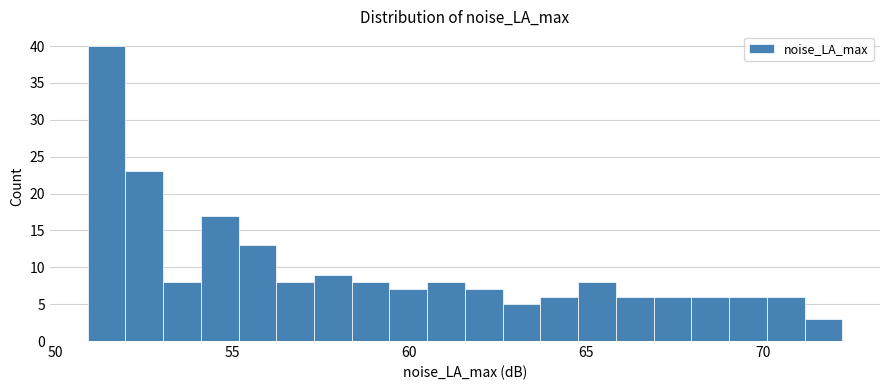

Around what value on the x-axis is the tallest bar? Give the approximate position of its centre, as read against the axis.

51.5